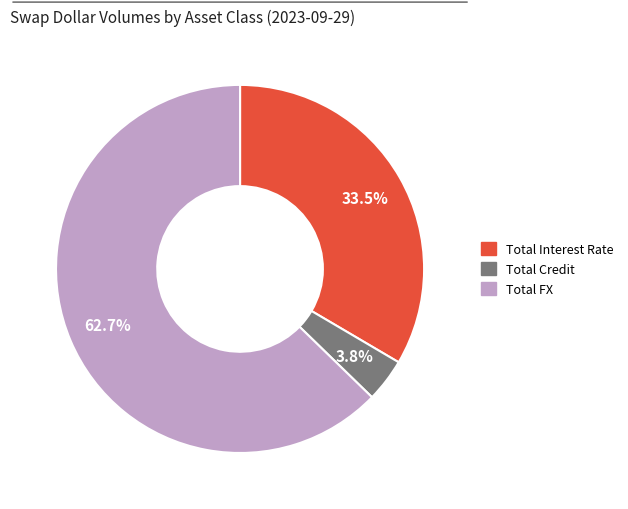

How many segments does this pie chart have?

3